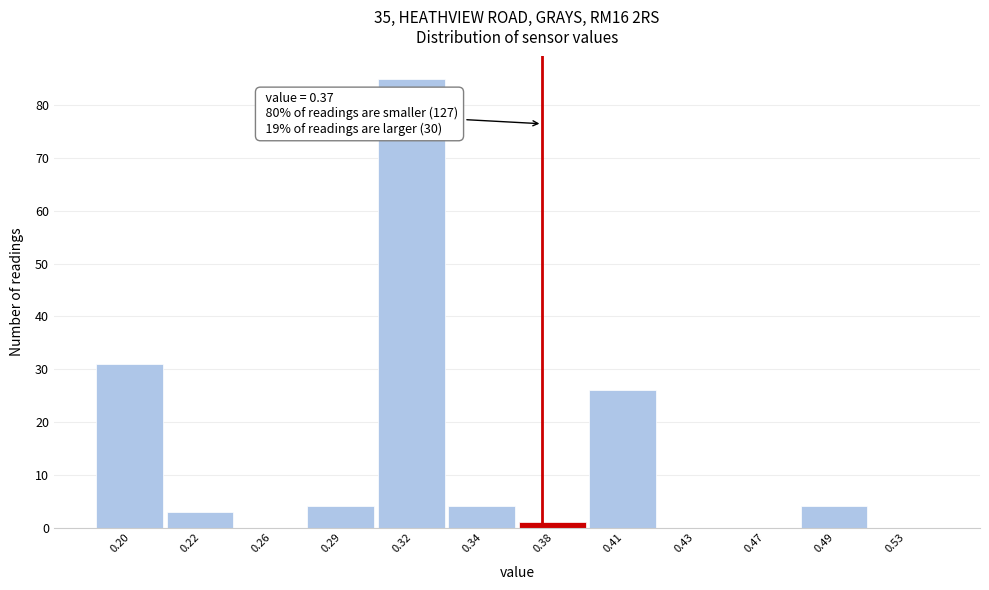

Reading left to right, extract all data points from this chart.

0.20=31	0.22=3	0.26=0	0.29=4	0.32=85	0.34=4	0.38=1	0.41=26	0.43=0	0.47=0	0.49=4	0.53=0